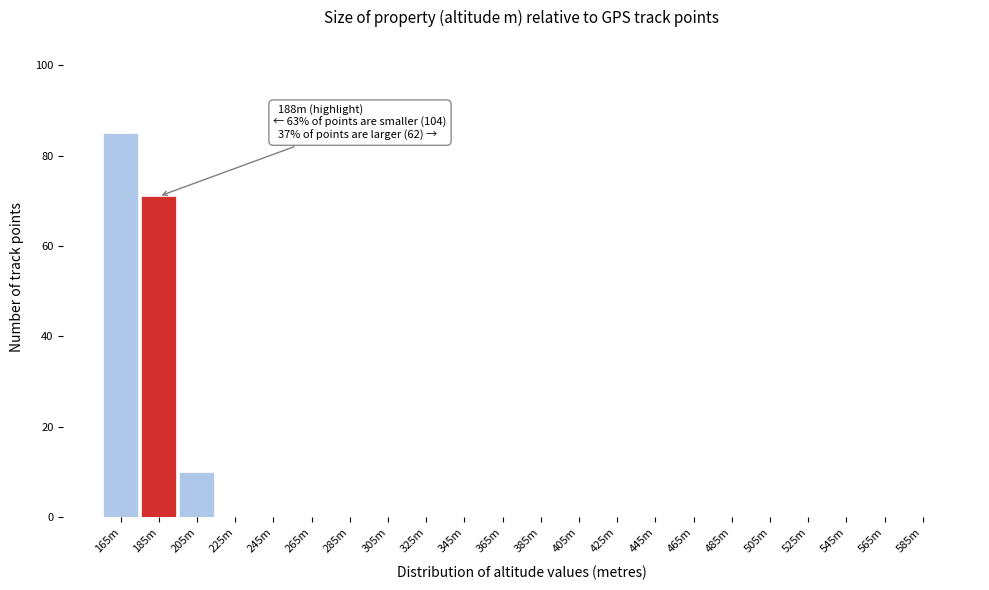

Reading left to right, list all the values displayed in this chart.

165m=85	185m=71	205m=10	225m=0	245m=0	265m=0	285m=0	305m=0	325m=0	345m=0	365m=0	385m=0	405m=0	425m=0	445m=0	465m=0	485m=0	505m=0	525m=0	545m=0	565m=0	585m=0